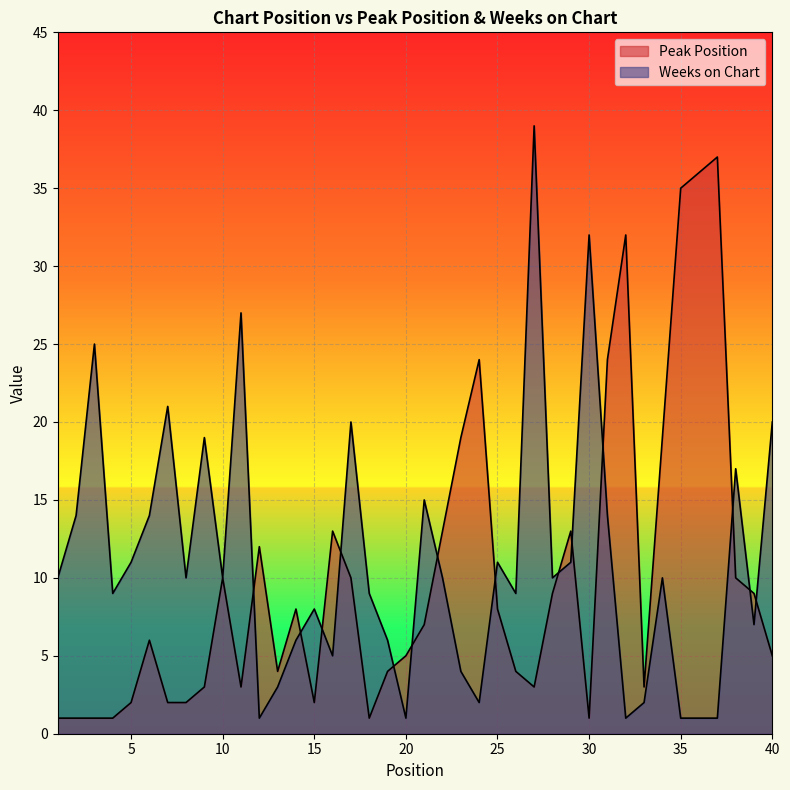

Rank the categories by Weeks on Chart value from highest to lowest.

27, 30, 11, 3, 7, 17, 40, 9, 38, 21, 2, 6, 31, 5, 25, 29, 1, 8, 10, 22, 28, 34, 4, 18, 26, 15, 39, 14, 19, 16, 23, 13, 24, 33, 12, 20, 32, 35, 36, 37